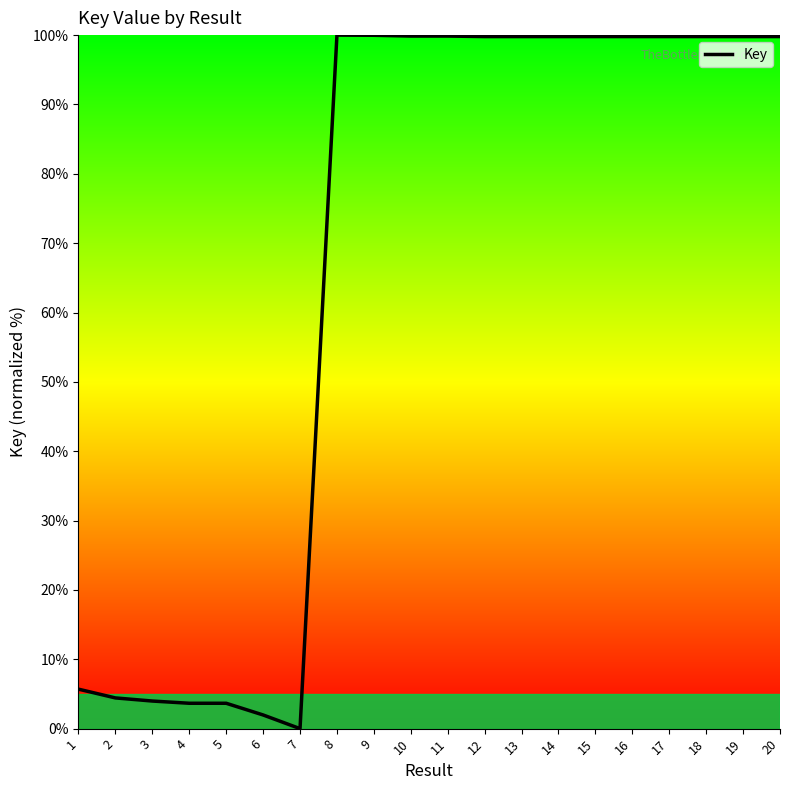

How many values are below 99?

7